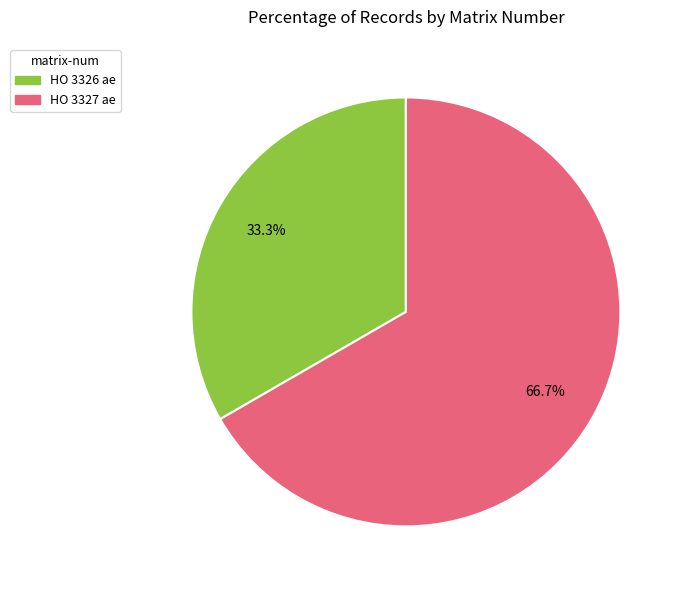

Which slice is the largest?

HO 3327 ae